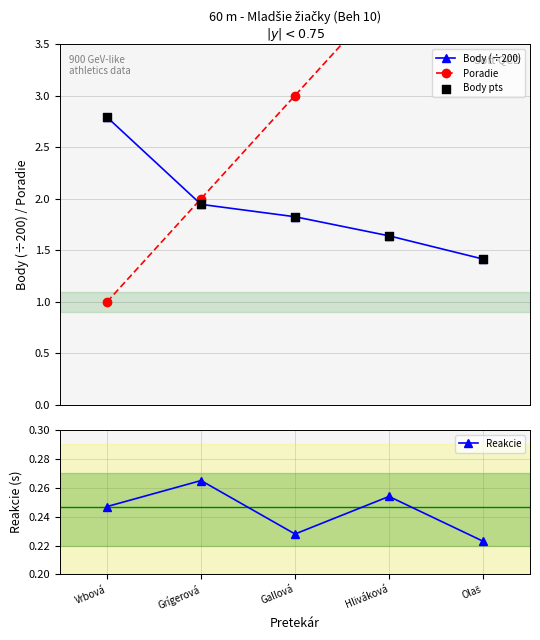

Which series has the widest spread of Y values?

Poradie